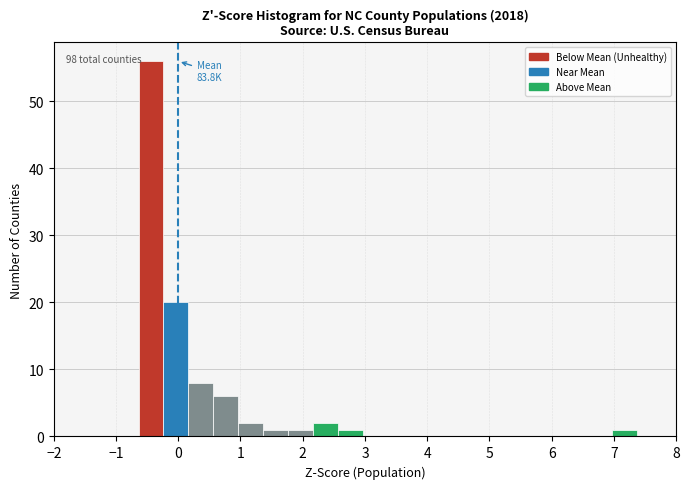

Which range on the x-axis has the tallest bar?

-0.6 to -0.2